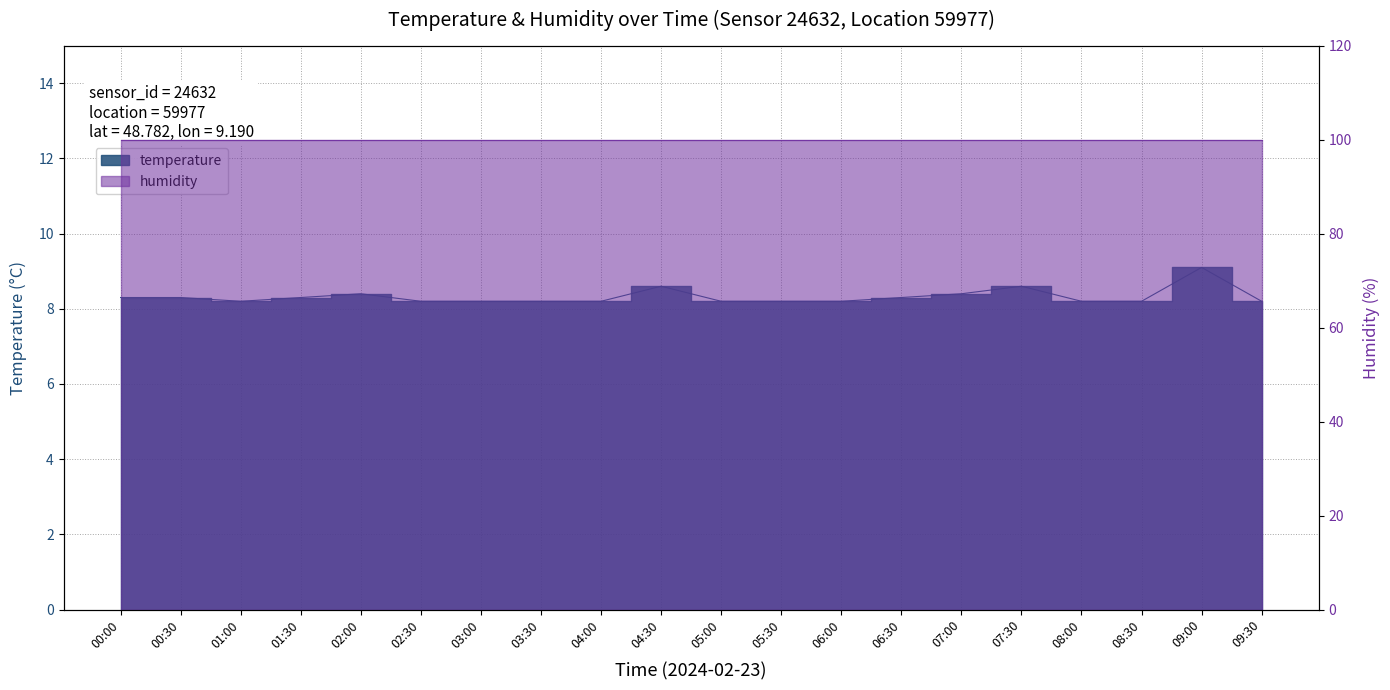

Which category has the highest value across all series?

09:00